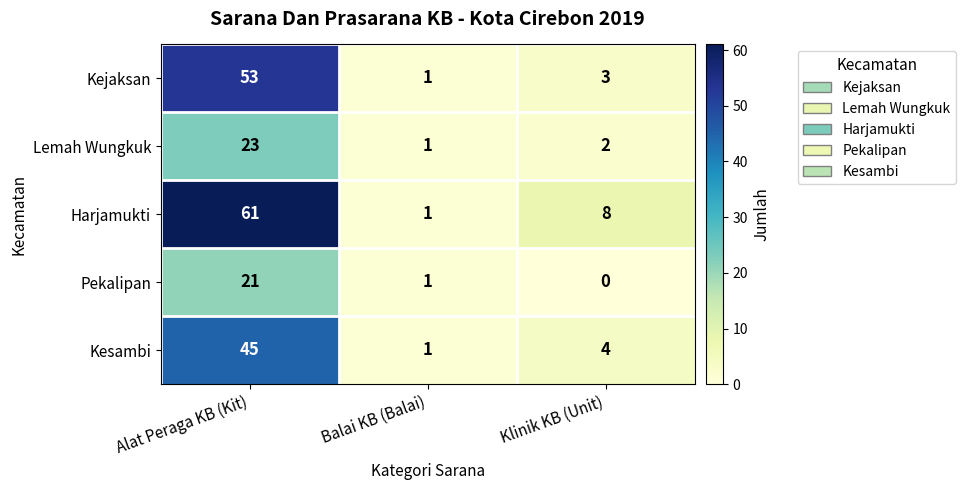

How many series are shown in this chart?

5